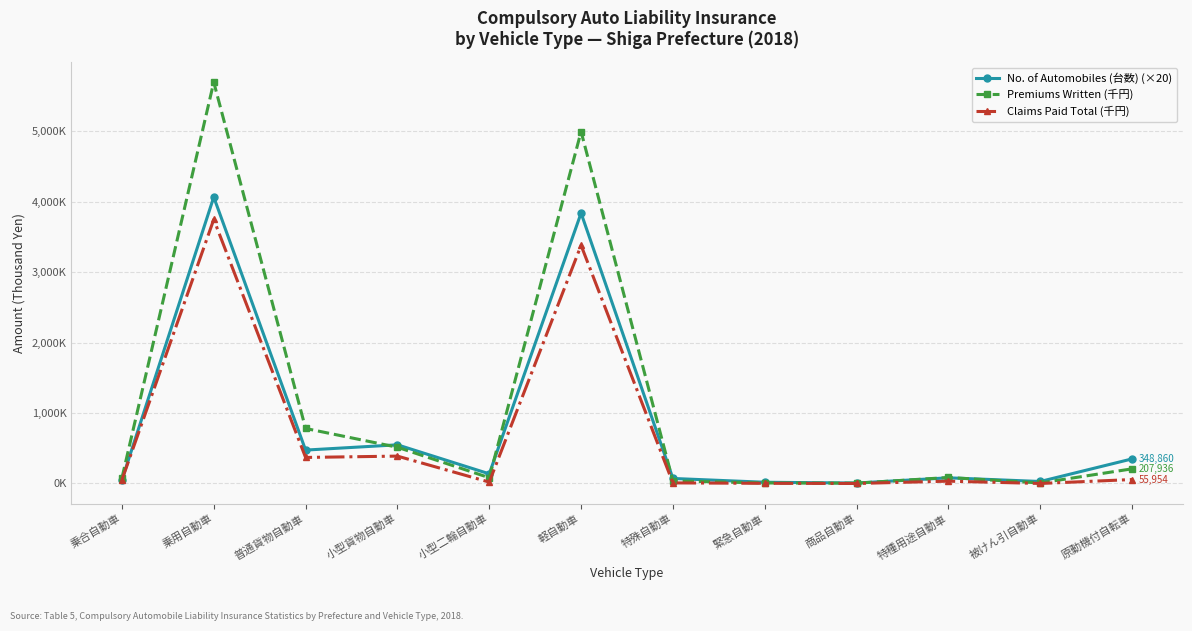

How many intersections are there between Premiums Written (千円) and No. of Automobiles (台数) (×20)?

5